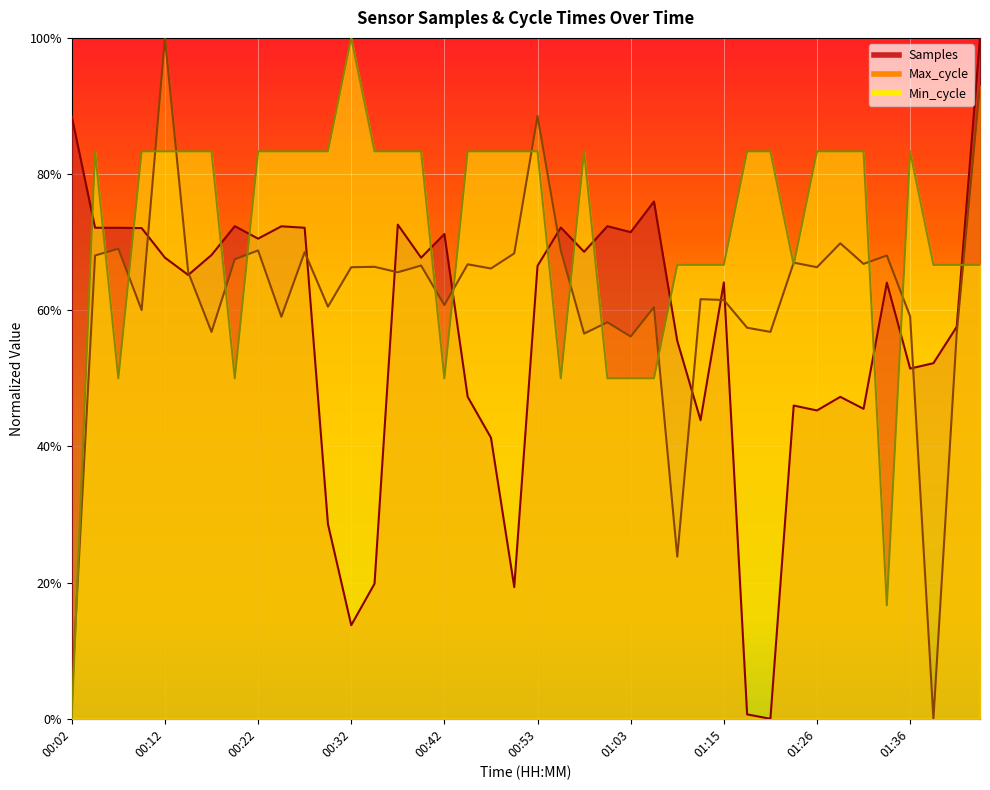

Between 01:03 and 00:45, which is larger?

01:03